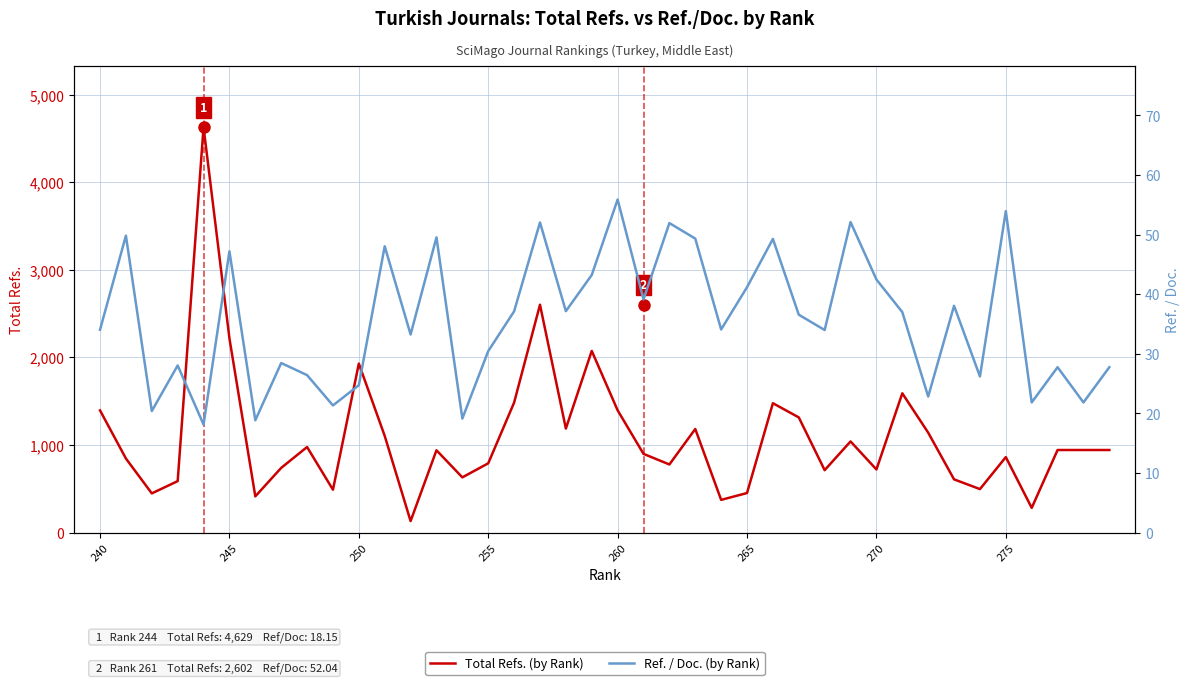

What are all the series names shown in the legend?

Total Refs. (by Rank), Ref. / Doc. (by Rank)